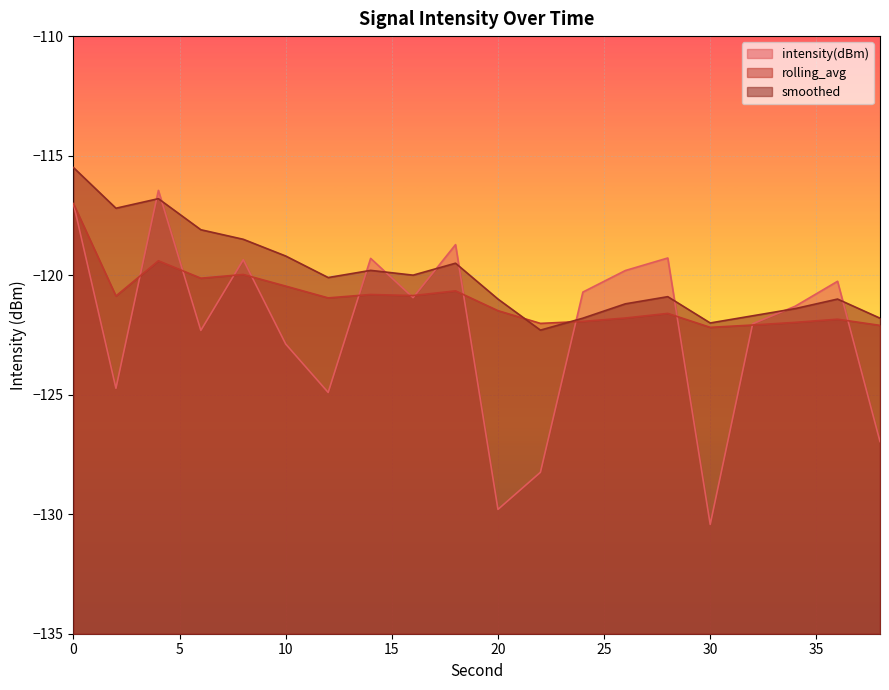

Does the chart display data point markers on the line(s)?

No